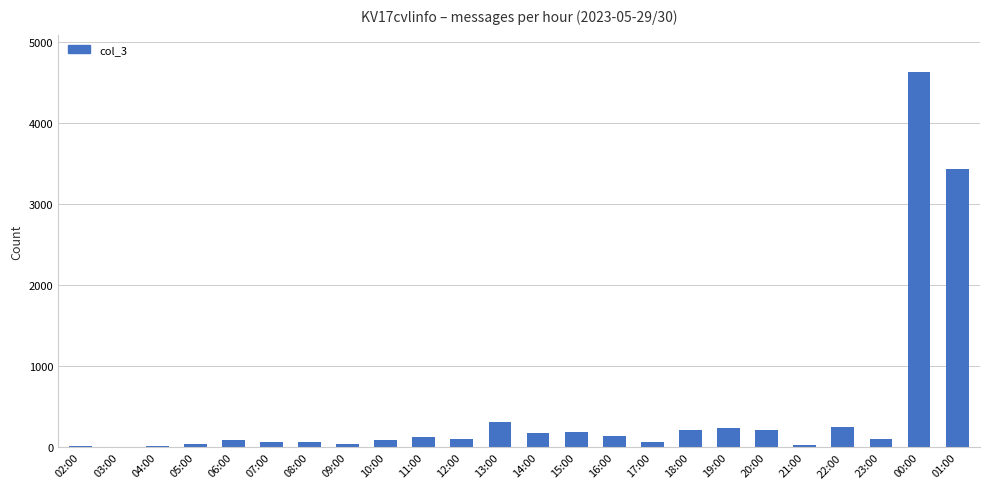

What is the sum of all values?

10658